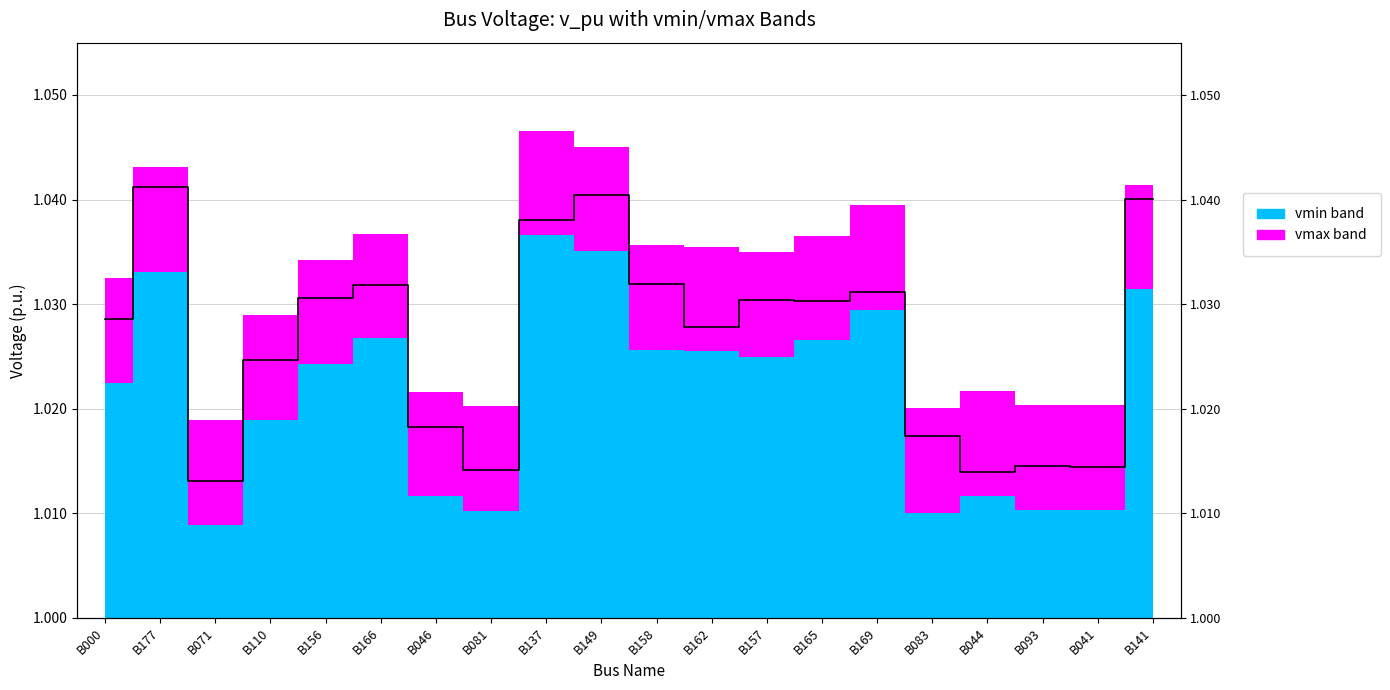

Reading left to right, what are all the values shown in this chart?

1.0	1.0	1.0	1.0	1.0	1.0	1.0	1.0	1.0	1.0	1.0	1.0	1.0	1.0	1.0	1.0	1.0	1.0	1.0	1.0